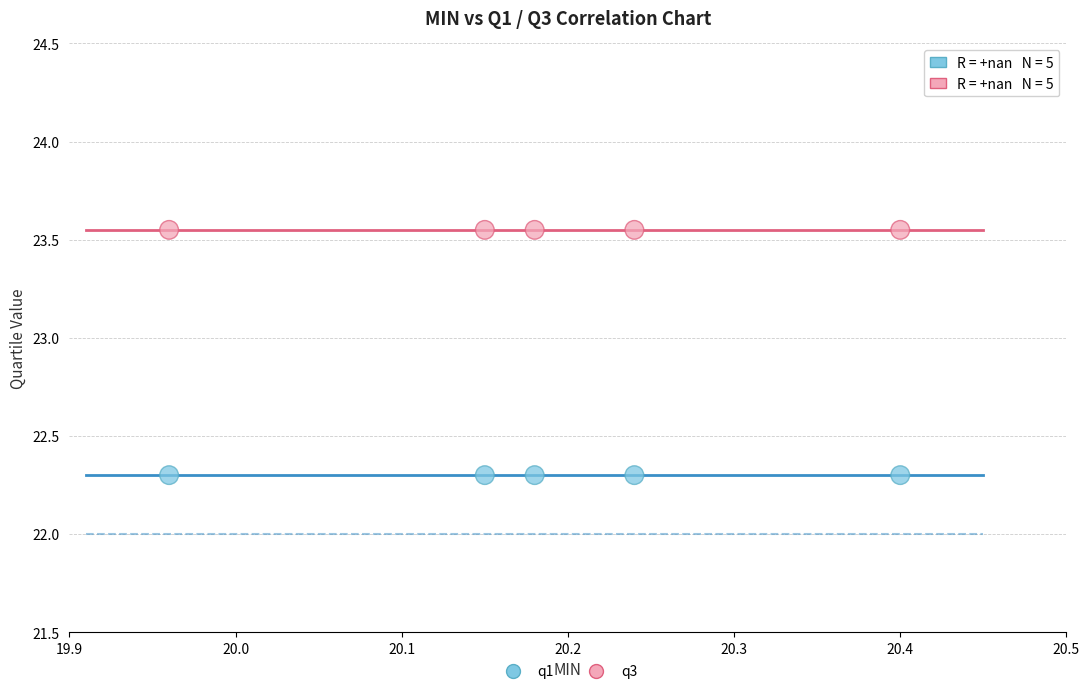

Which series reaches the minimum Y coordinate?

q1